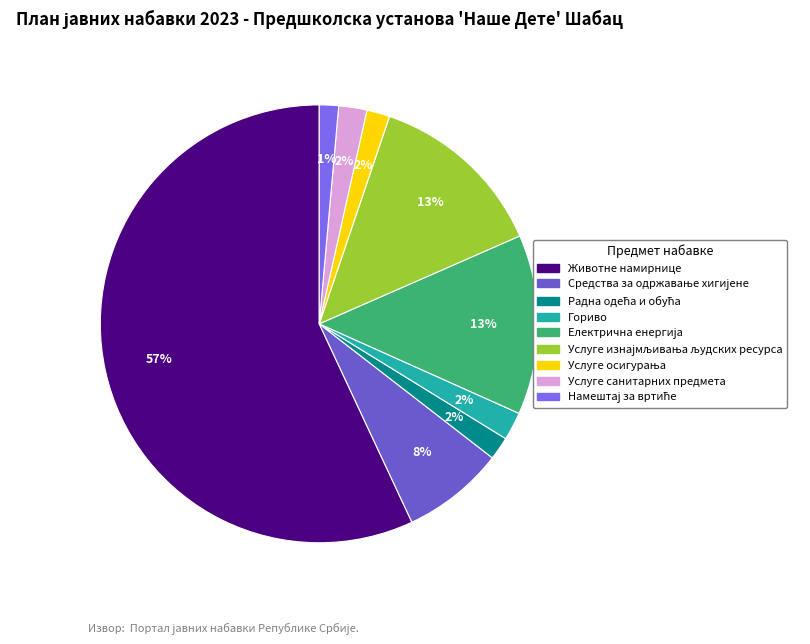

What portion of the pie excludes Намештај за вртиће?

98.6%